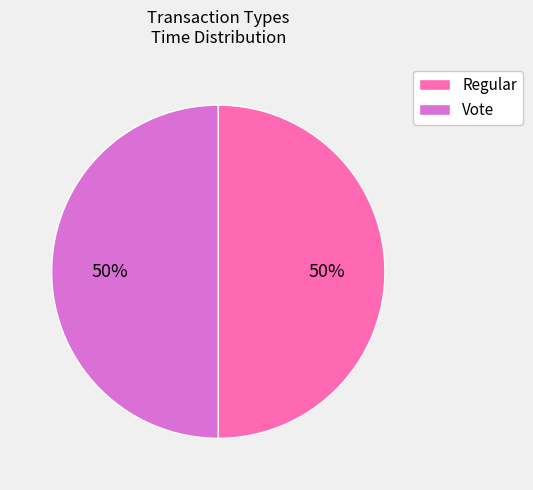

To the nearest percent, what percentage of the pie is Vote?

50%